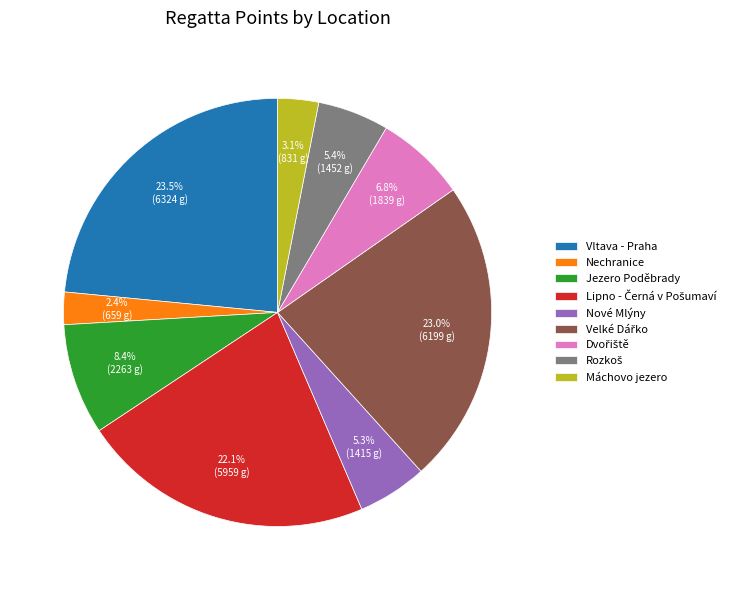

To the nearest percent, what is the combined percentage of Vltava - Praha and Nové Mlýny?

29%